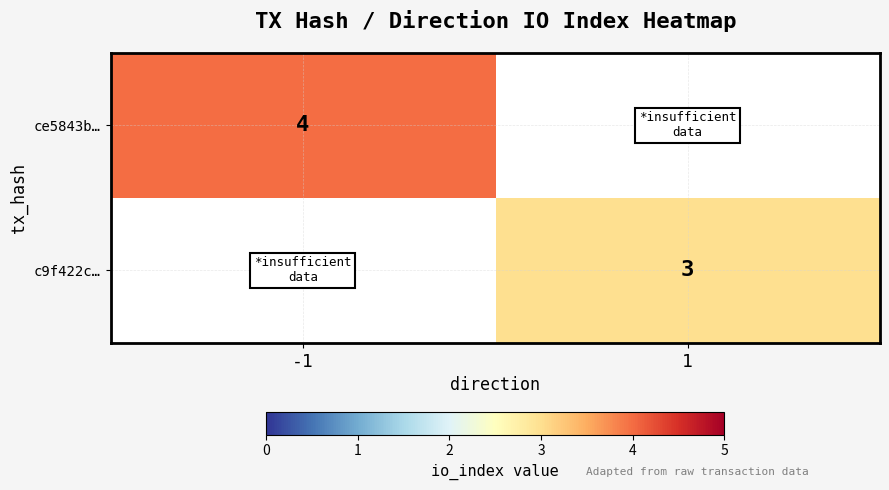

Which has a higher value, -1 or 1?

1